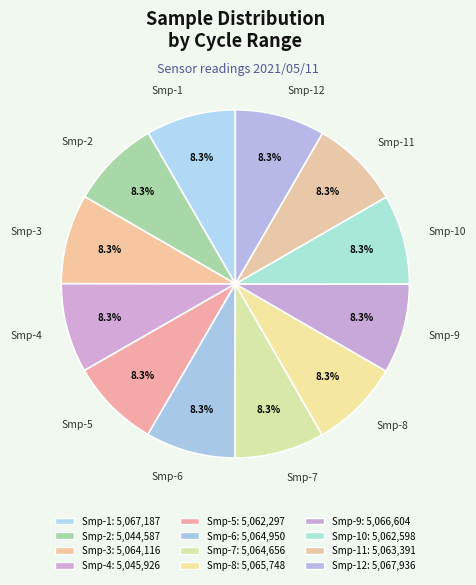

What is the ratio of the value at Smp-2 to the value at Smp-6?

1.0